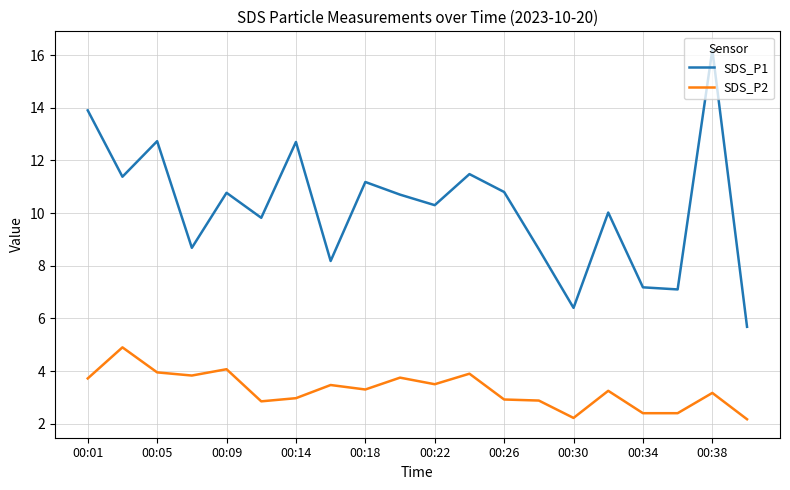

What is the difference between the maximum and minimum values in the SDS_P2 series?

2.7